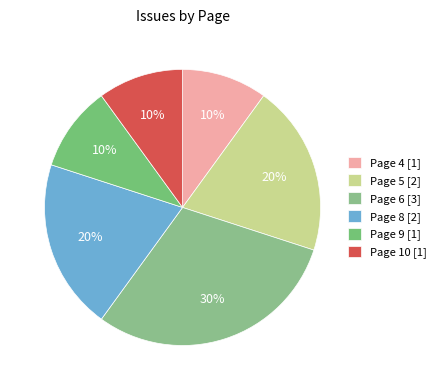

Does Page 4 represent more than half of the total?

No